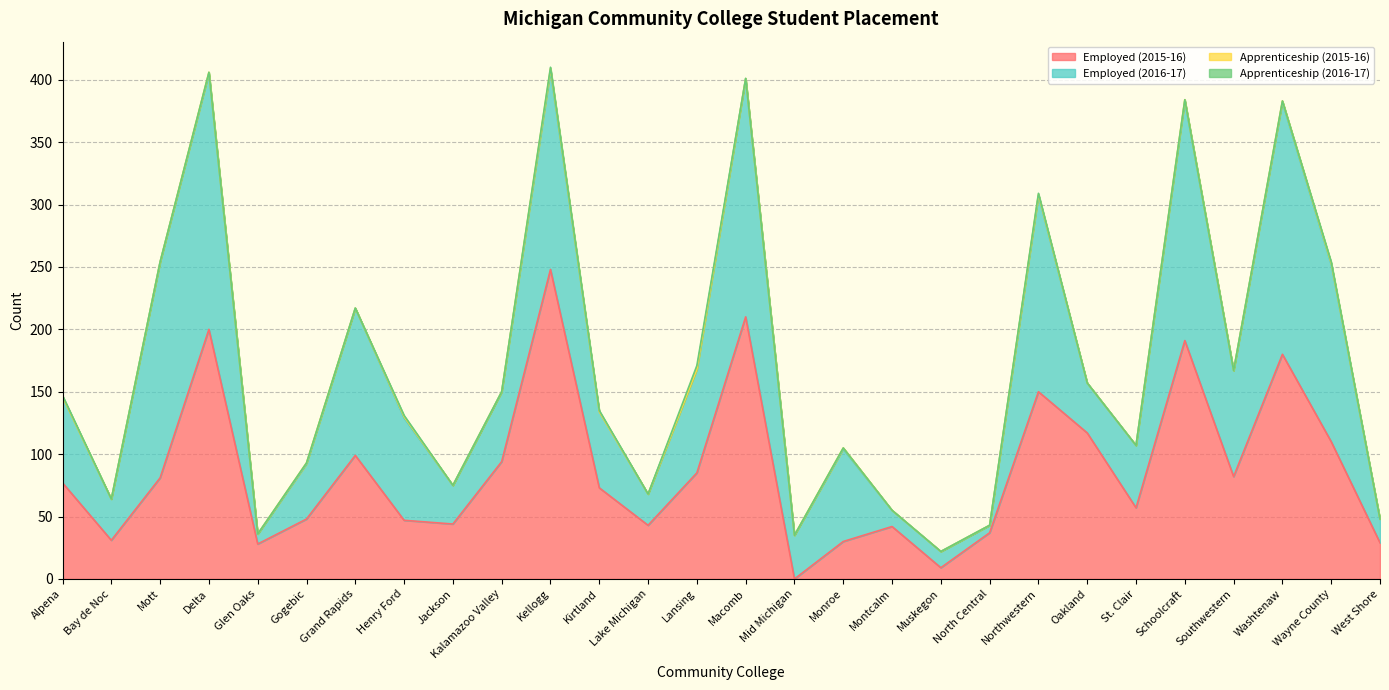

Does the chart display data point markers on the line(s)?

No